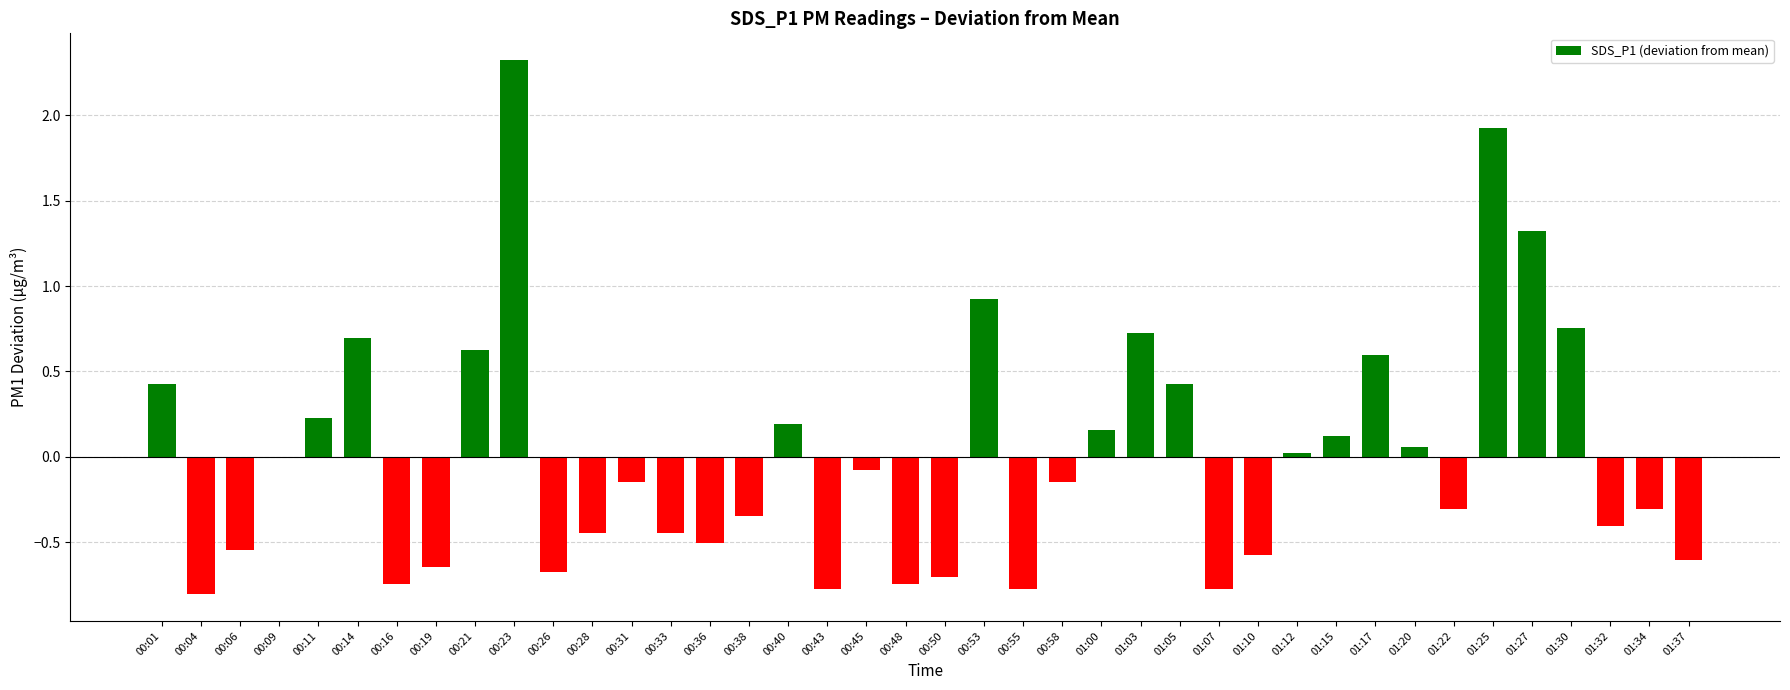

Which category has the highest value across all series?

00:23